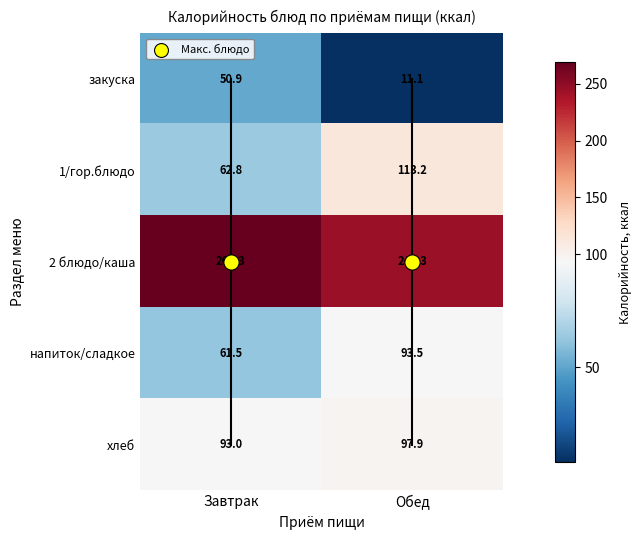

What value does the 2 блюдо/каша series have at Завтрак?

269.3